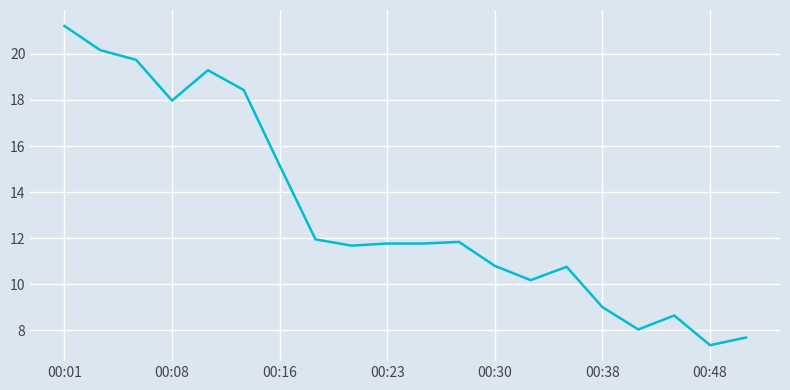

What is the average value?

13.2